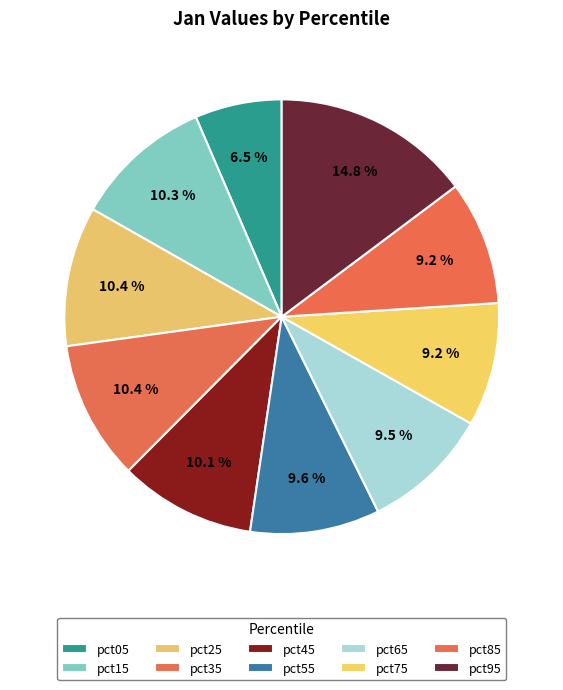

Rank the categories by value from highest to lowest.

pct95, pct25, pct35, pct15, pct45, pct55, pct65, pct85, pct75, pct05